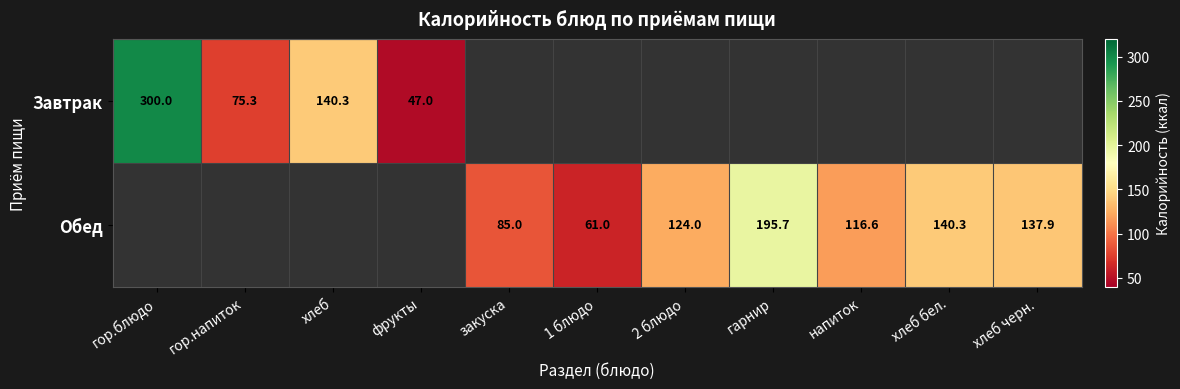

At how many categories does at least one series exceed 97?

7